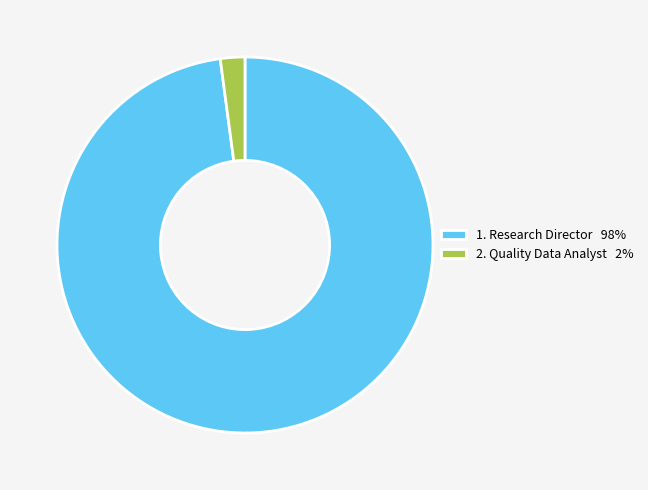

Which slice is the smallest?

2. Quality Data Analyst 2%